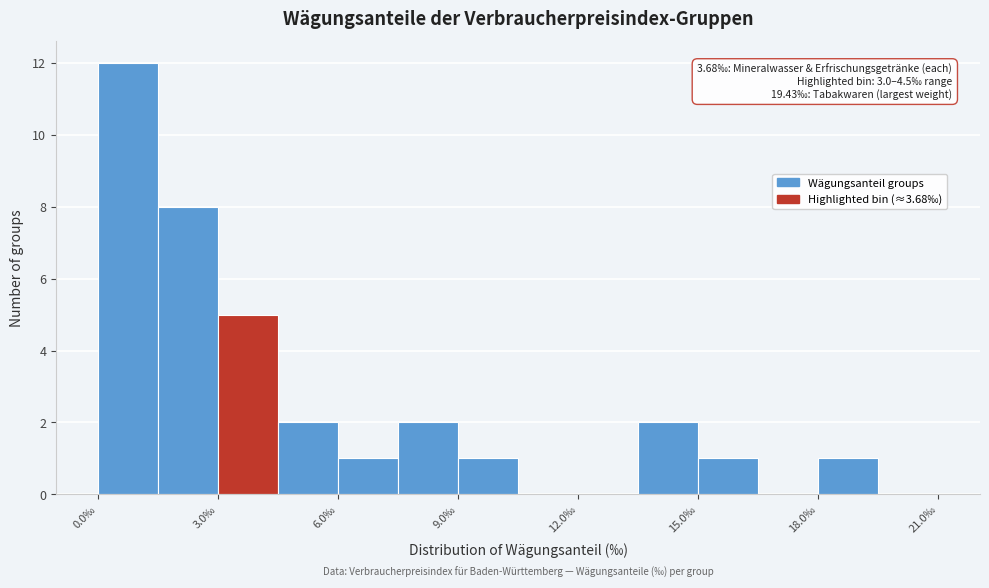

Read against the x-axis, roughly where is the centre of the tallest bar?

1.0